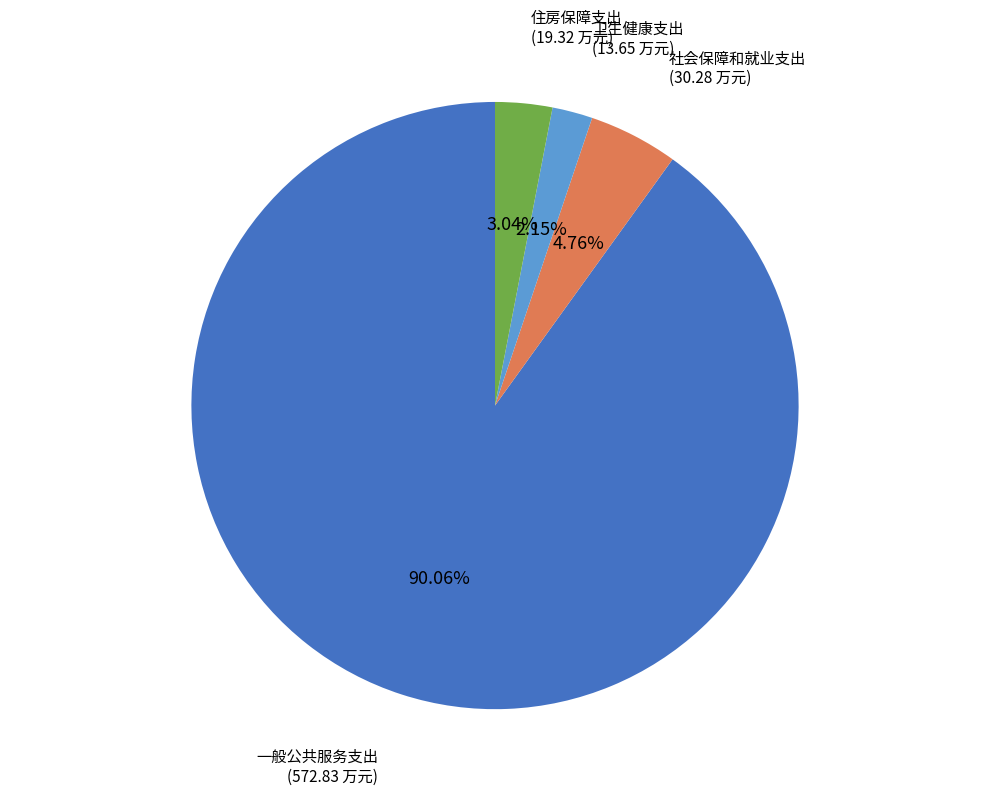

What percentage is the 住房保障支出 slice, to the nearest percent?

3%